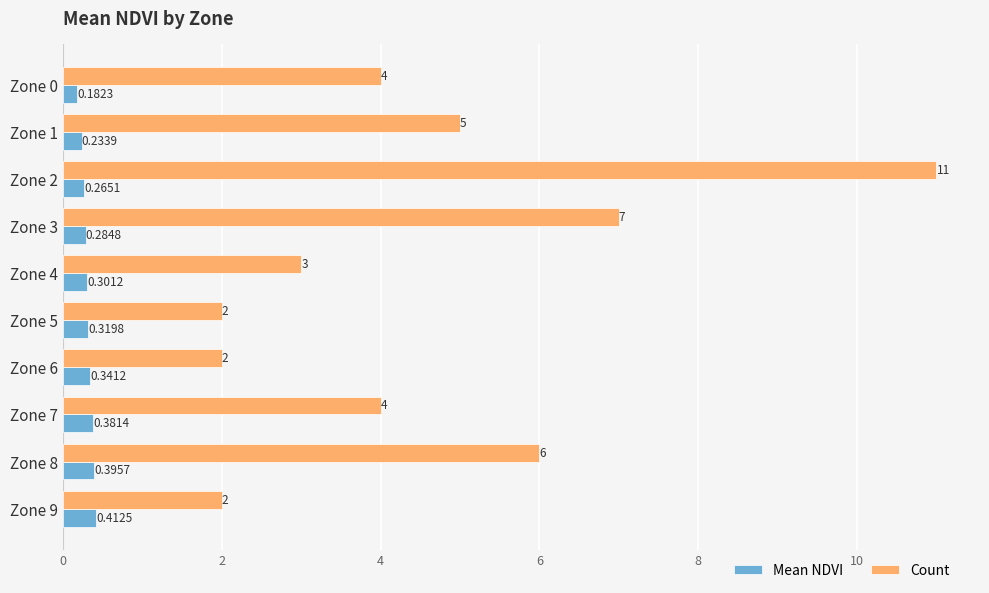

What is the sum of all Count values?

46.0